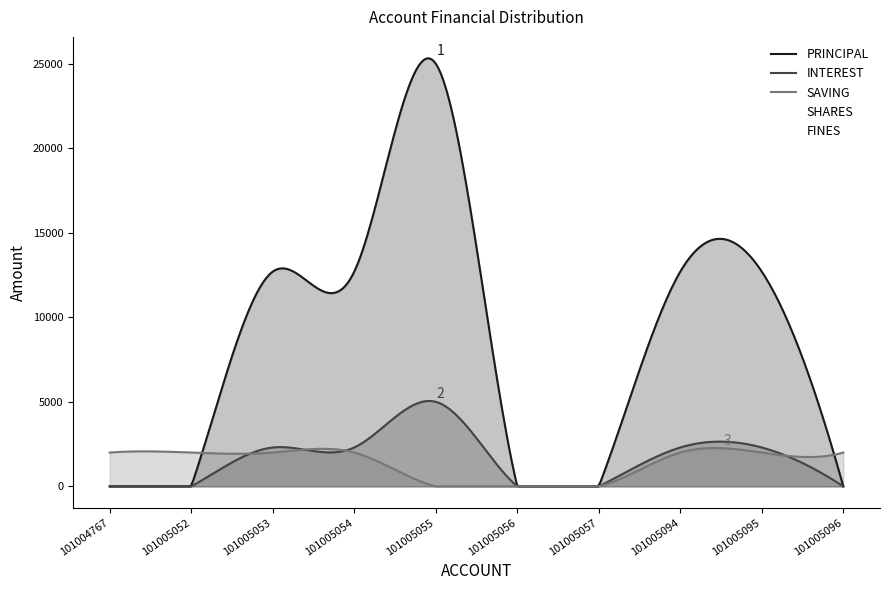

Is the value of FINES at 101005095 greater than the value of INTEREST at 101005053?

No